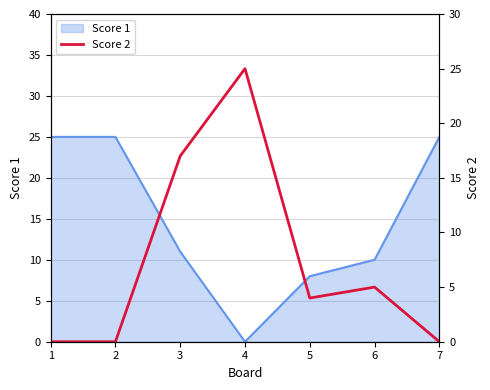

Is it true that the value at 3 is 24?

False